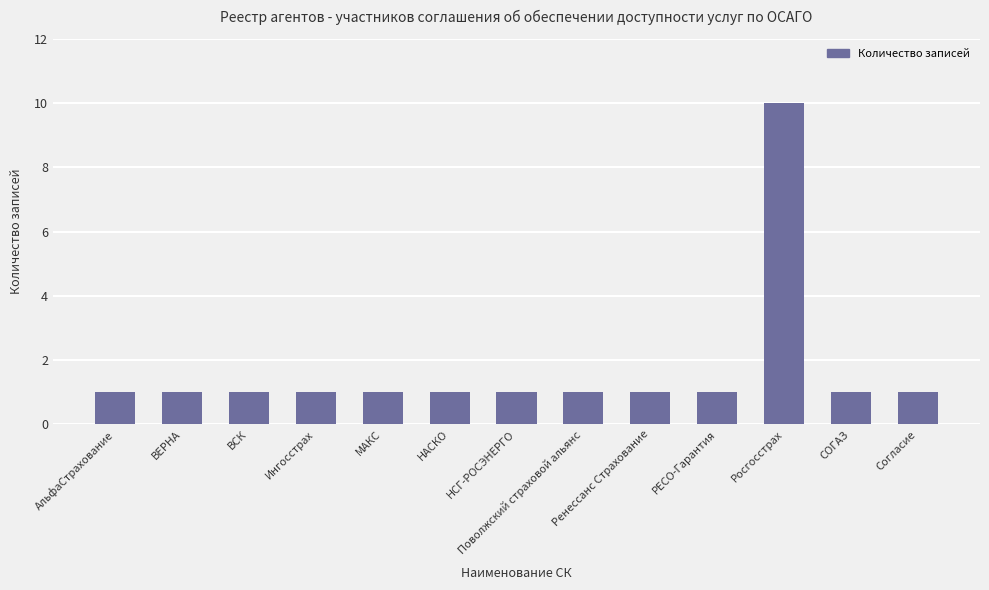

The value at МАКС is 1. True or false?

True